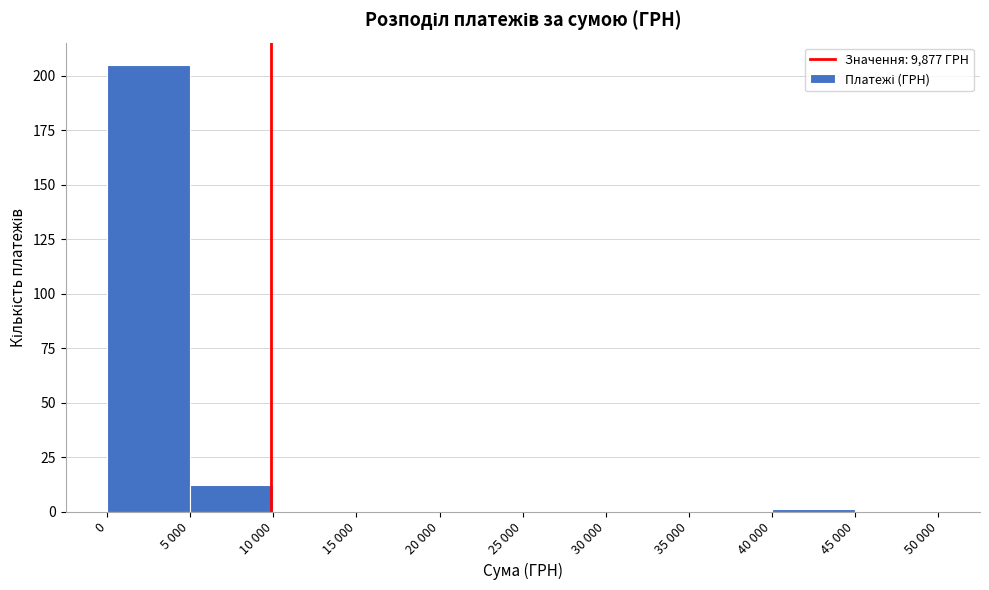

Reading right to left, list all the values displayed in this chart.

45 000=0	40 000=1	35 000=0	30 000=0	25 000=0	20 000=0	15 000=0	10 000=0	5 000=12	0=205